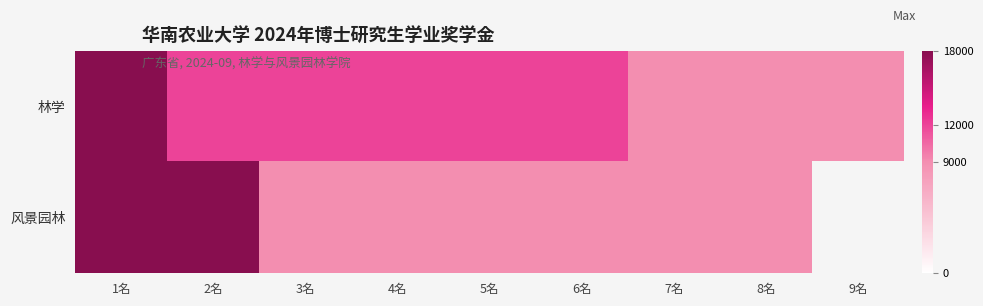

Which has a higher value, 1名 or 3名?

1名